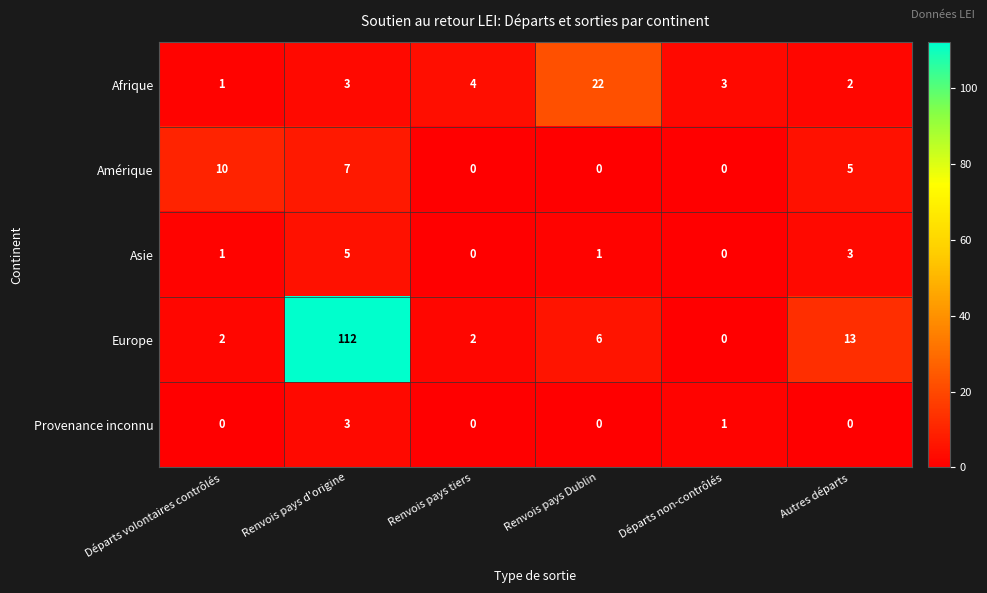

At which label does Afrique reach its minimum?

Départs volontaires contrôlés